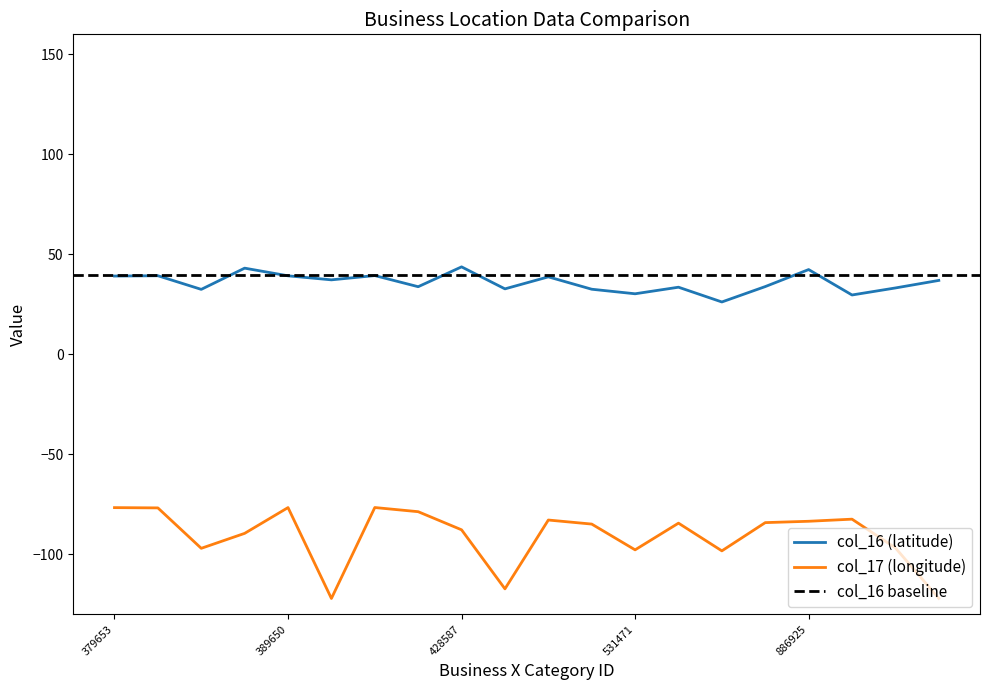

What is the difference between the maximum and minimum values in the col_17 series?

45.5